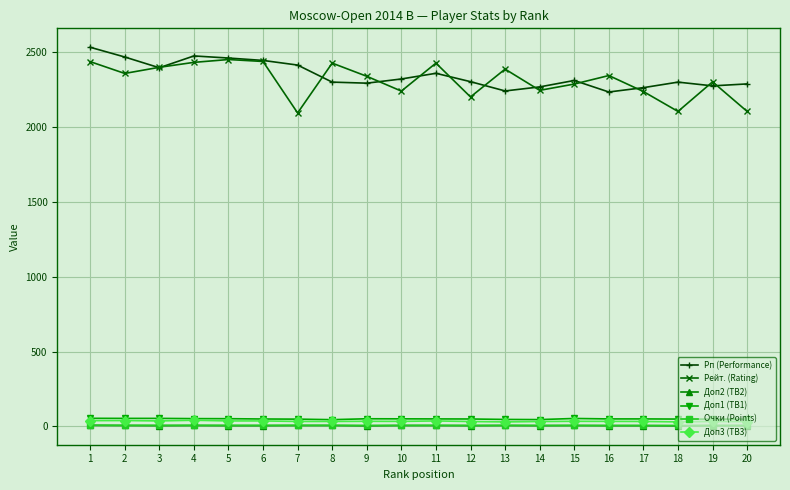

Which series has the largest total across all categories?

Рп (Performance)